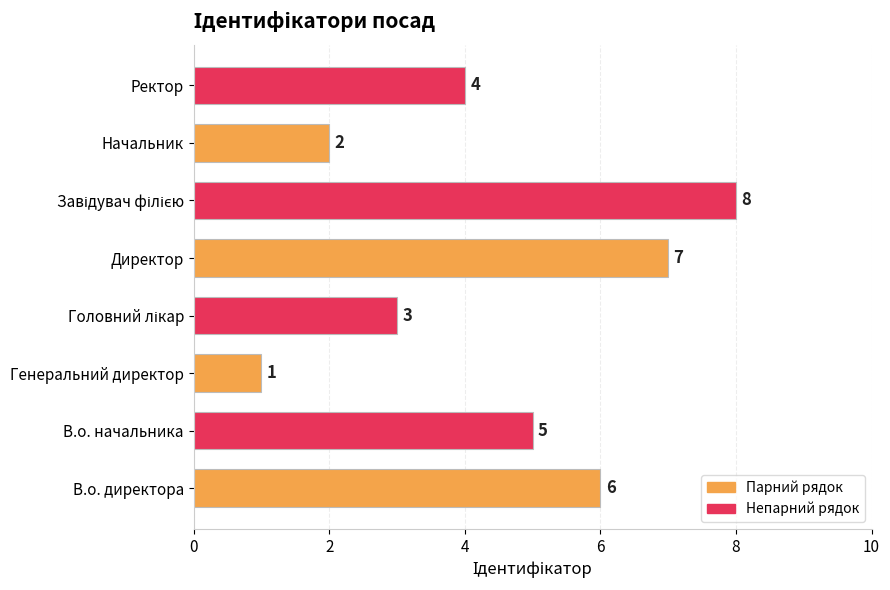

Which has a higher value, В.о. начальника or В.о. директора?

В.о. директора